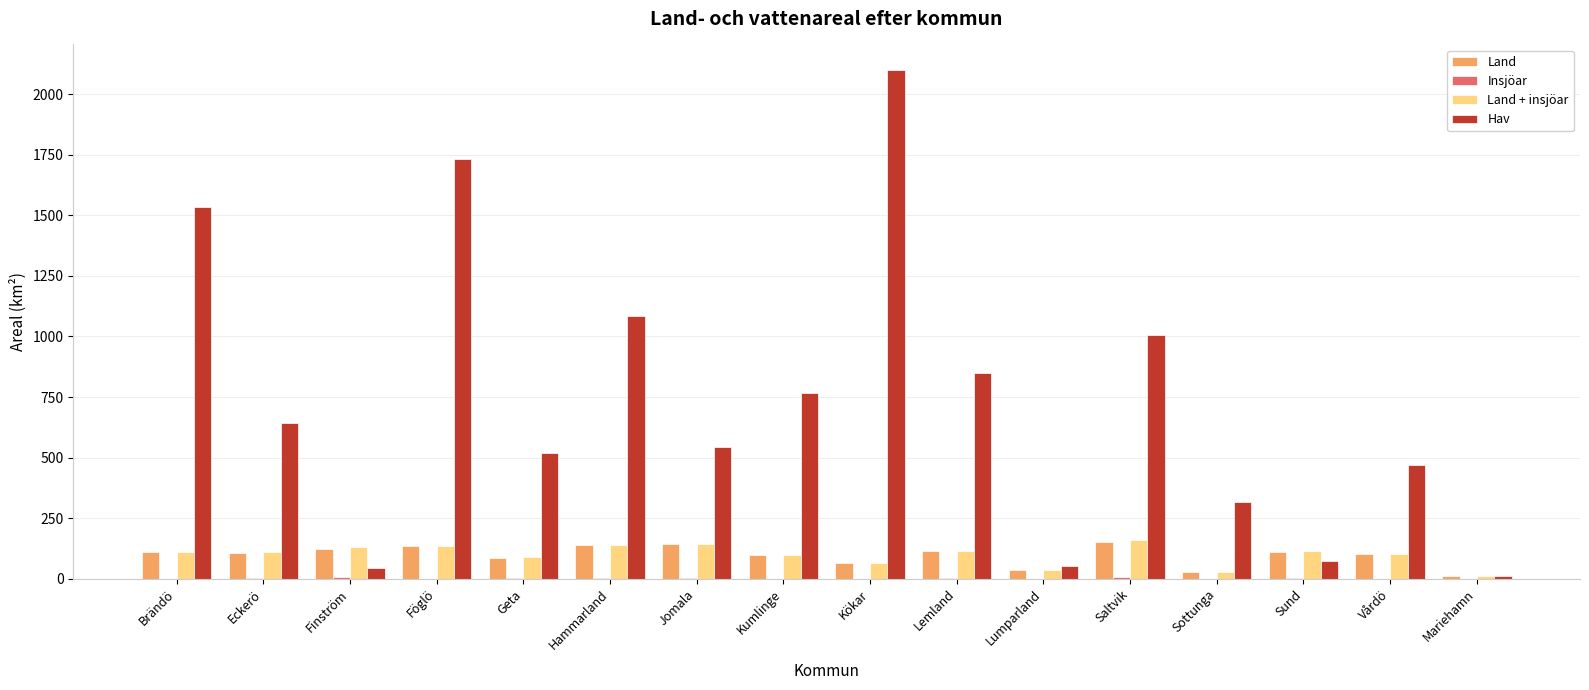

What is the average value of the Land series?

97.1